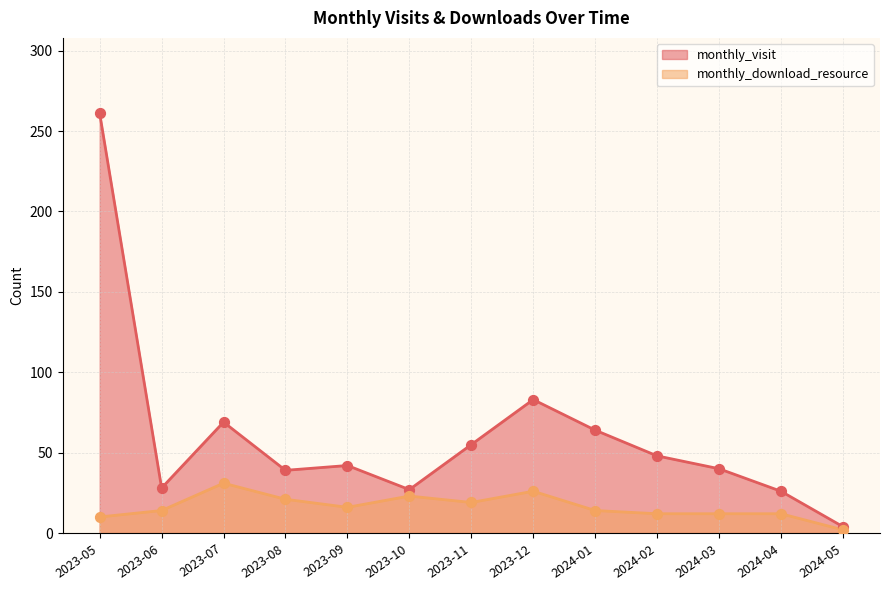

Is the value of monthly_download_resource at 2023-11 greater than the value of monthly_visit at 2024-01?

No